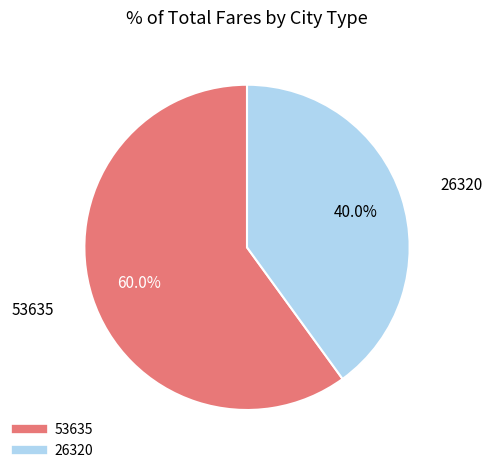

Is it true that 53635 is 52% of the pie?

False